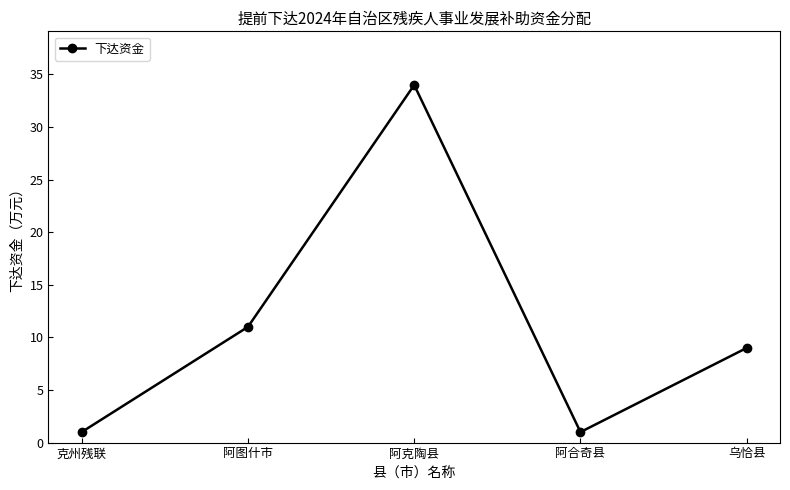

Does the chart have visible grid lines?

No